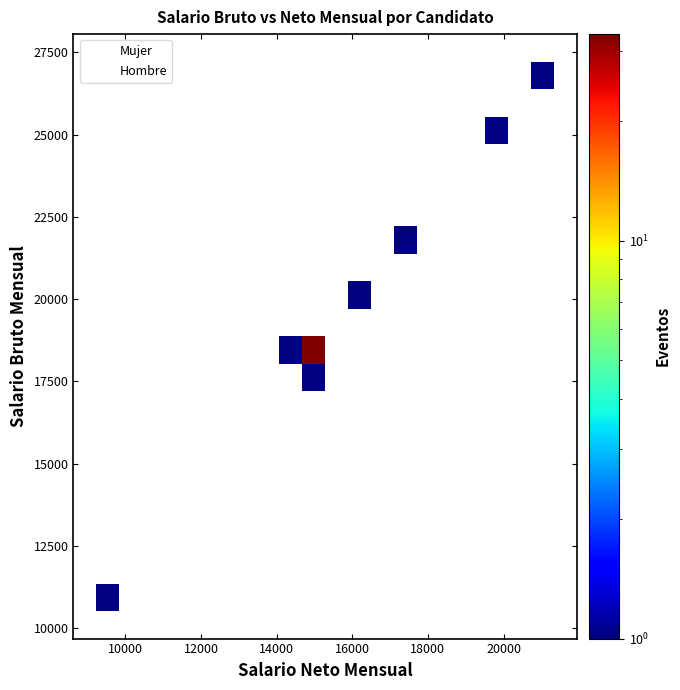

Which series has the widest spread of Y values?

Mujer